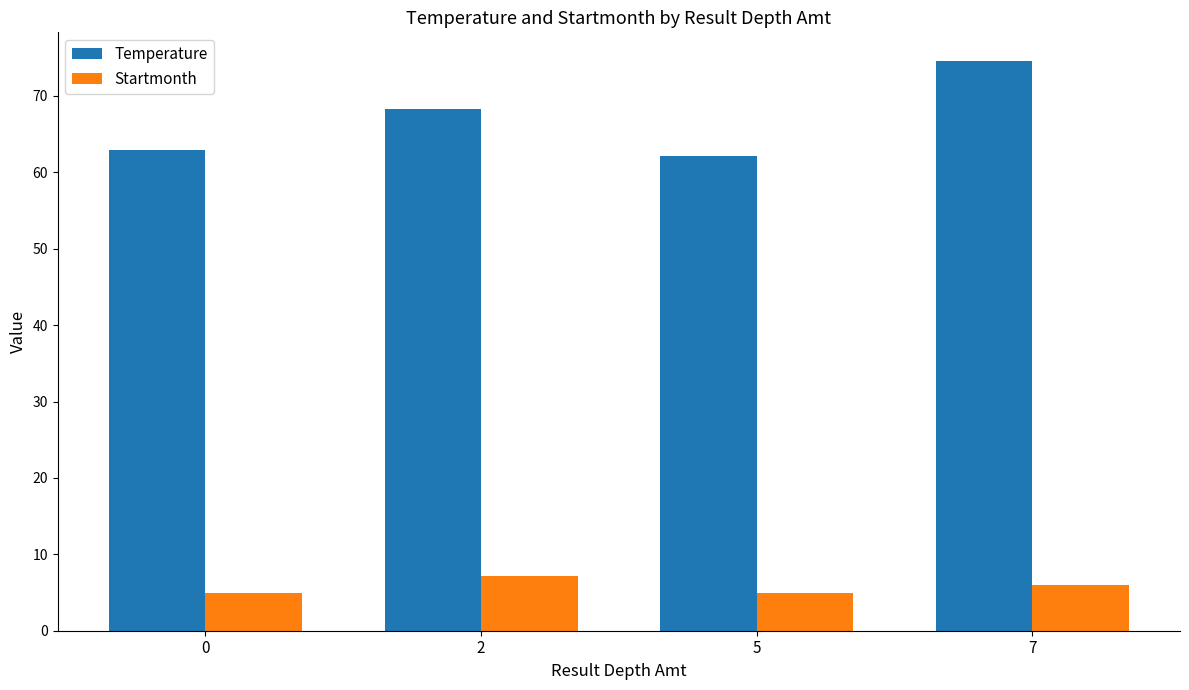

Which label corresponds to the largest value in the chart?

7